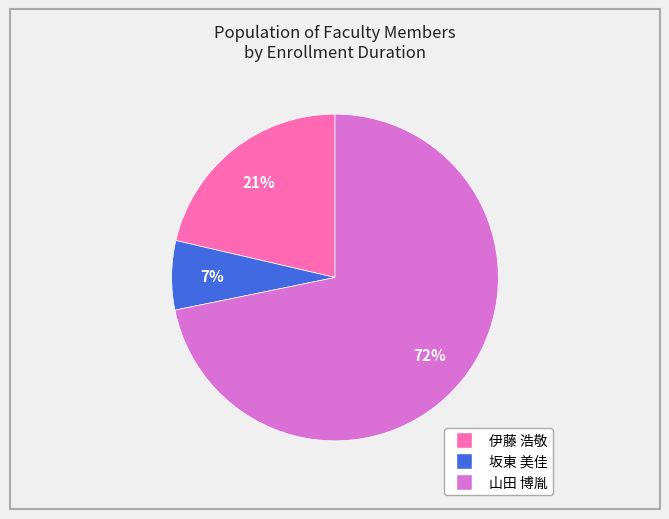

To the nearest percent, what is the average slice percentage?

33%